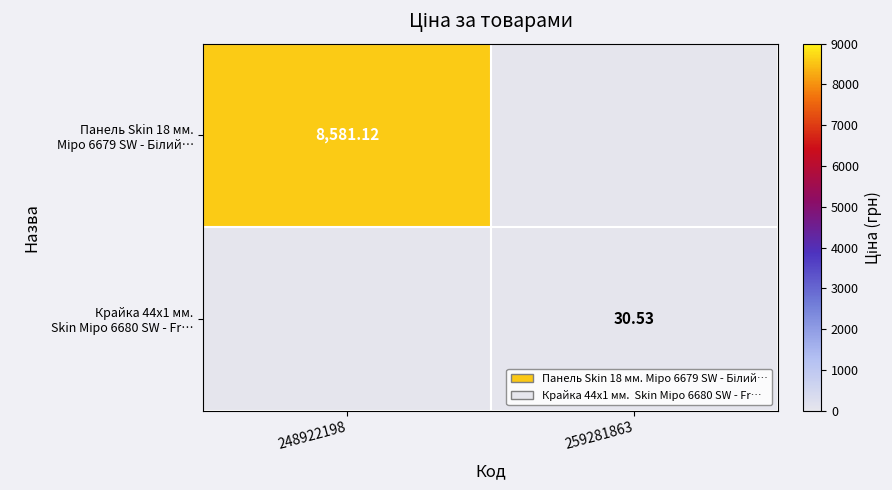

Where does the Крайка 44x1 мм. Skin Міро 6680 SW - Fr… series first go above 30?

259281863